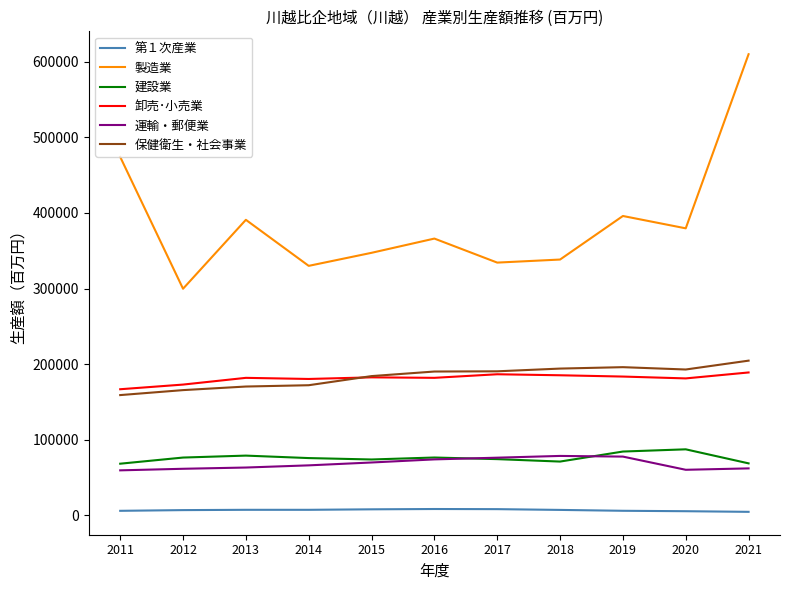

What is the smallest value displayed?

4476